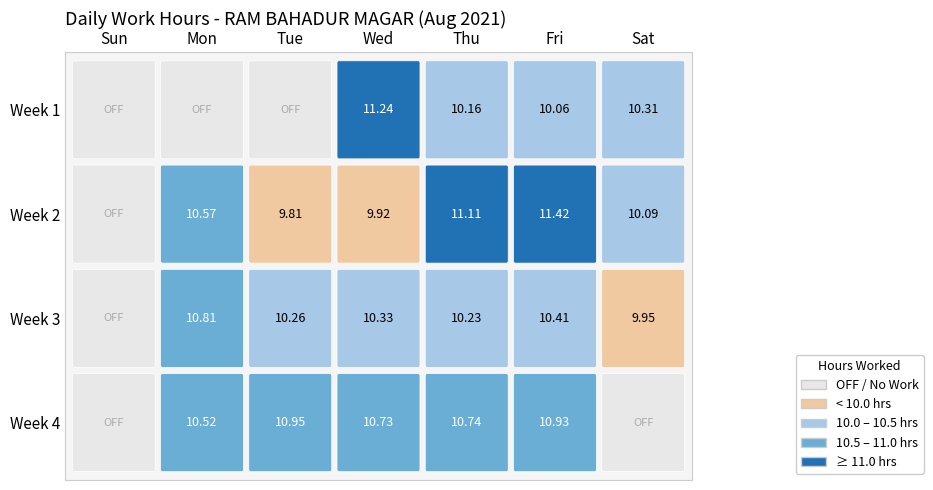

The value of 4 at Sun is 6.9. True or false?

False